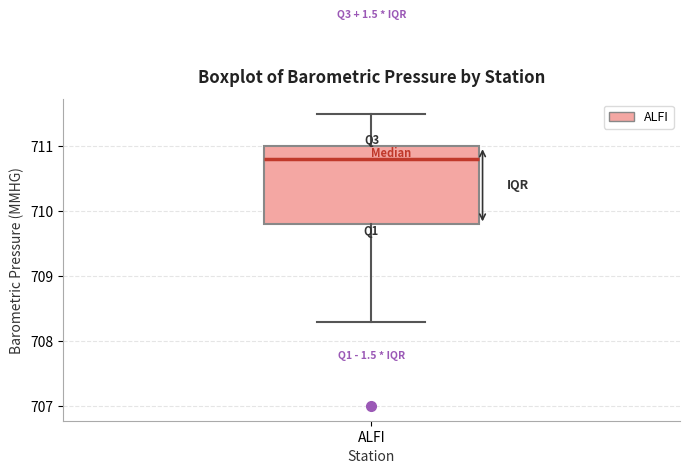

Where is the lower edge of the box for ALFI on the y-axis? The values are not printed on the chart, so give them approximately, as read against the axis.

709.8